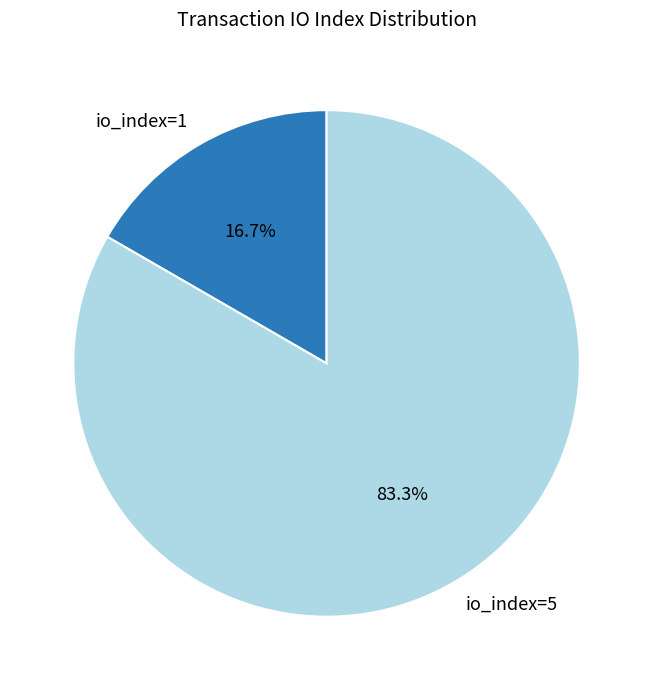

What is the ratio of the value at io_index=5 to the value at io_index=1?

5.0